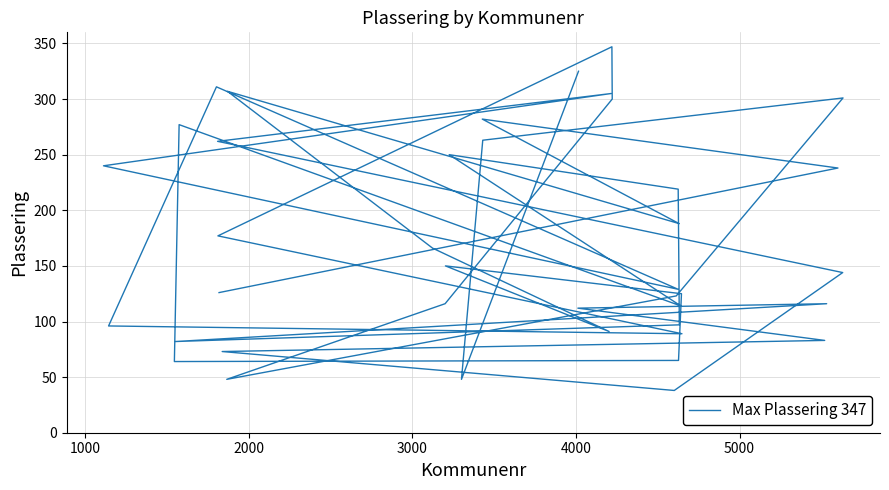

What is the smallest value displayed?

38